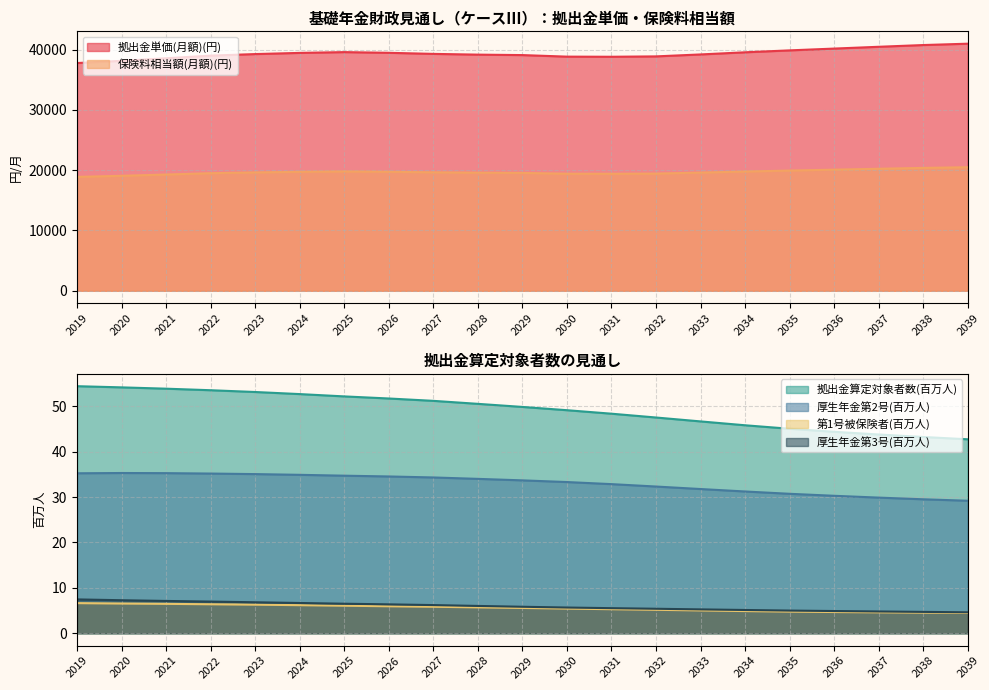

Reading left to right, list all the values displayed in this chart.

拠出金単価(月額): 37780.9	38146.0	38570.5	39011.6	39268.1	39464.0	39593.2	39478.6	39299.4	39176.1	39100.3	38842.5	38822.2	38884.0	39207.1	39563.2	39881.4	40178.9	40478.0	40765.6	40990.9
保険料相当額(月額): 18890.5	19073.0	19285.2	19505.8	19634.0	19732.0	19796.6	19739.3	19649.7	19588.0	19550.1	19421.3	19411.1	19442.0	19603.5	19781.6	19940.7	20089.4	20239.0	20382.8	20495.5
拠出金算定対象者数(百万人): 54.4	54.2	53.9	53.5	53.2	52.7	52.2	51.7	51.2	50.5	49.9	49.1	48.4	47.5	46.7	45.8	45.1	44.4	43.8	43.2	42.7
第1号被保険者(百万人): 6.6	6.5	6.5	6.4	6.3	6.2	6.1	6.0	5.8	5.7	5.6	5.4	5.3	5.2	5.0	4.9	4.8	4.7	4.6	4.5	4.5
厚生年金第2号(百万人): 35.2	35.3	35.3	35.2	35.1	34.9	34.7	34.5	34.3	34.0	33.7	33.3	32.9	32.3	31.8	31.2	30.7	30.3	29.9	29.5	29.2
厚生年金第3号(百万人): 7.5	7.3	7.1	7.0	6.8	6.7	6.5	6.4	6.2	6.0	5.8	5.7	5.5	5.4	5.3	5.1	5.0	4.9	4.8	4.7	4.6